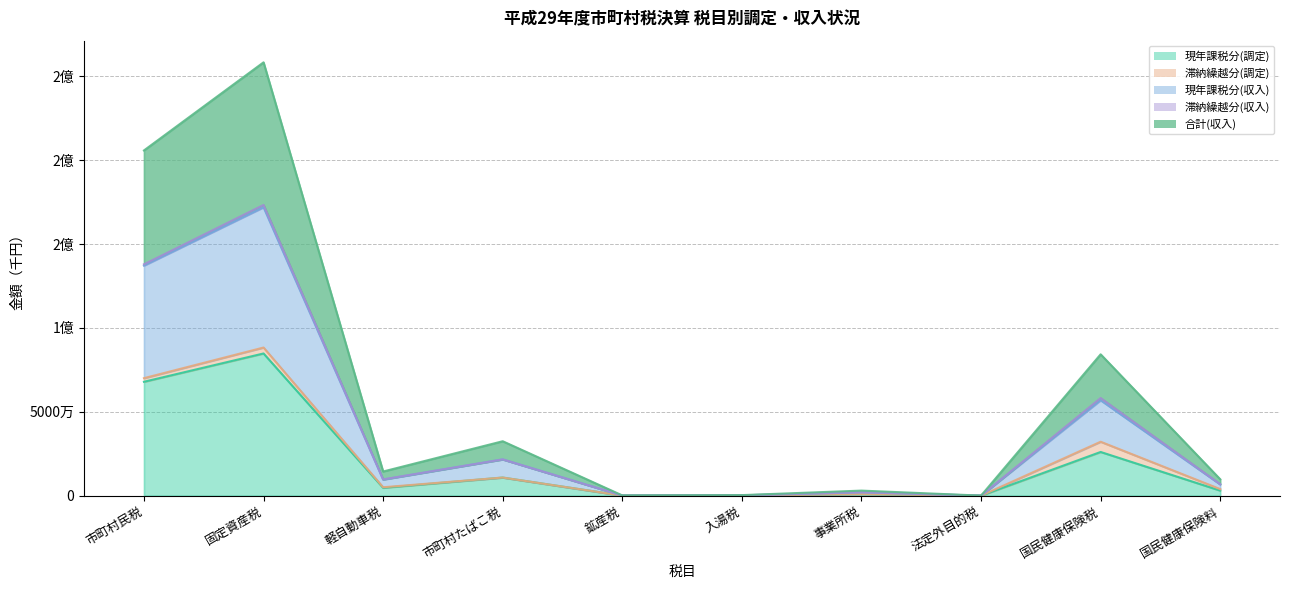

At which label does 現年課税分(調定) first exceed 4715722?

市町村民税